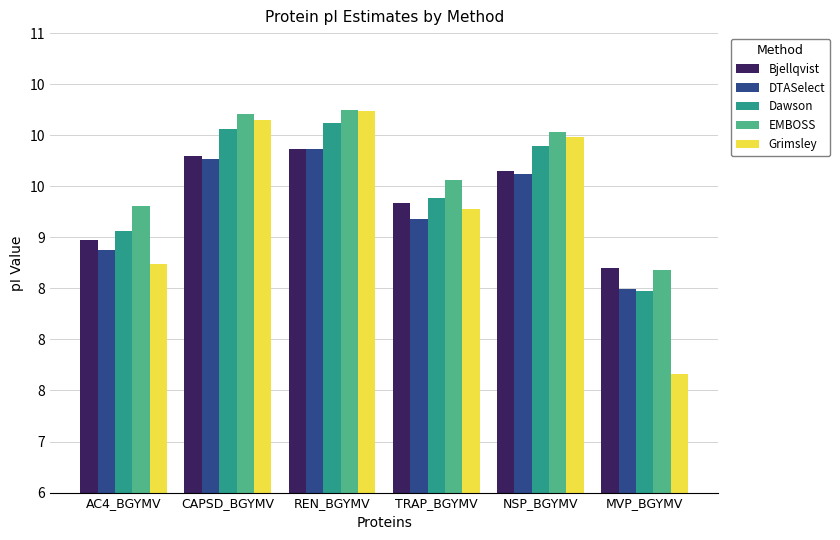

True or false: Grimsley has a value of 10.0 at NSP_BGYMV.

True